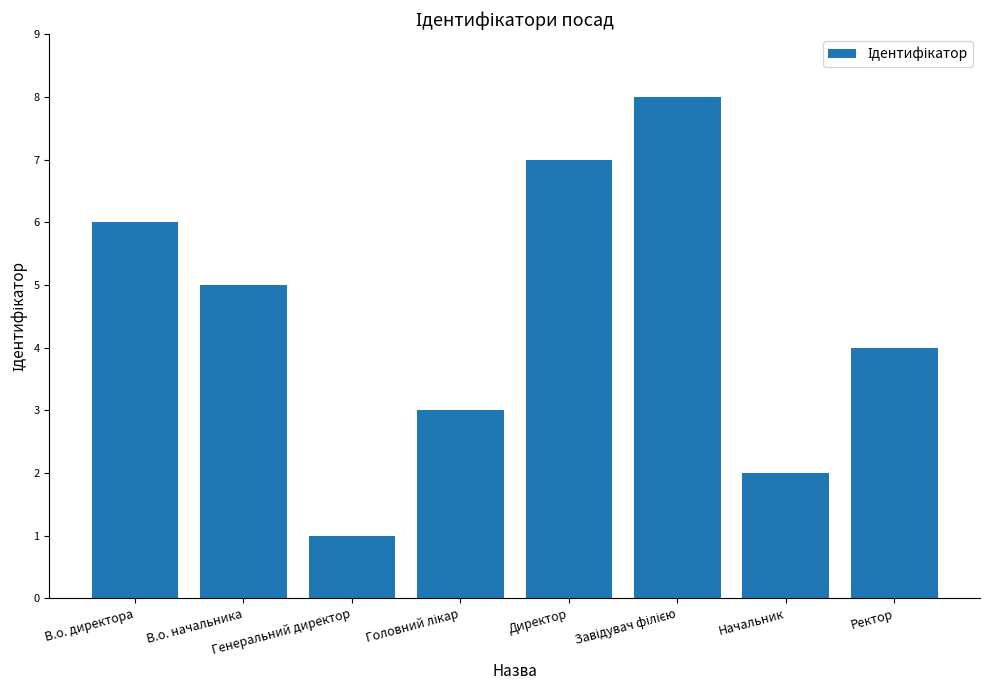

What is the sum of all values?

36